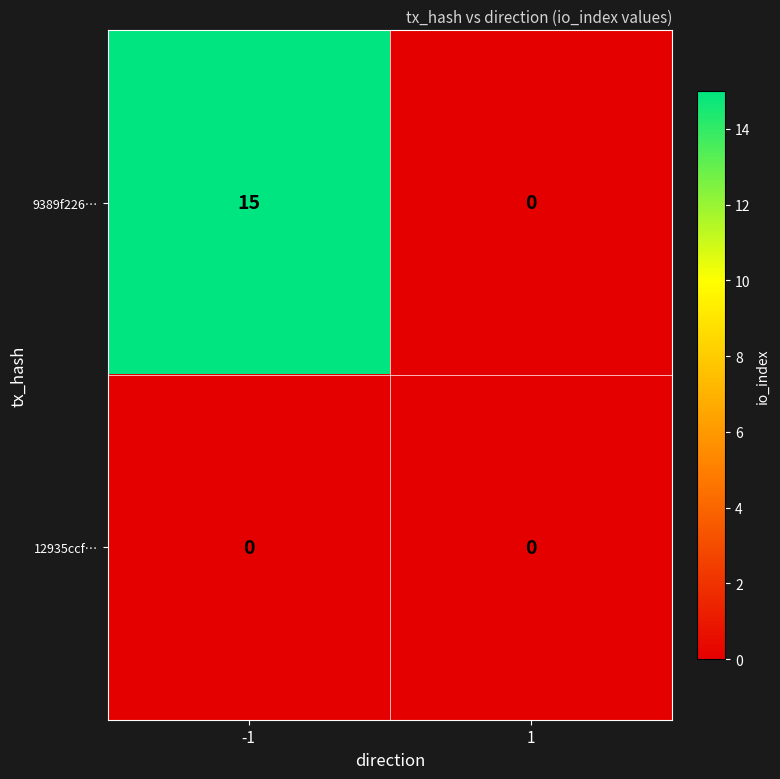

How many values in 9389f226… are above zero?

1